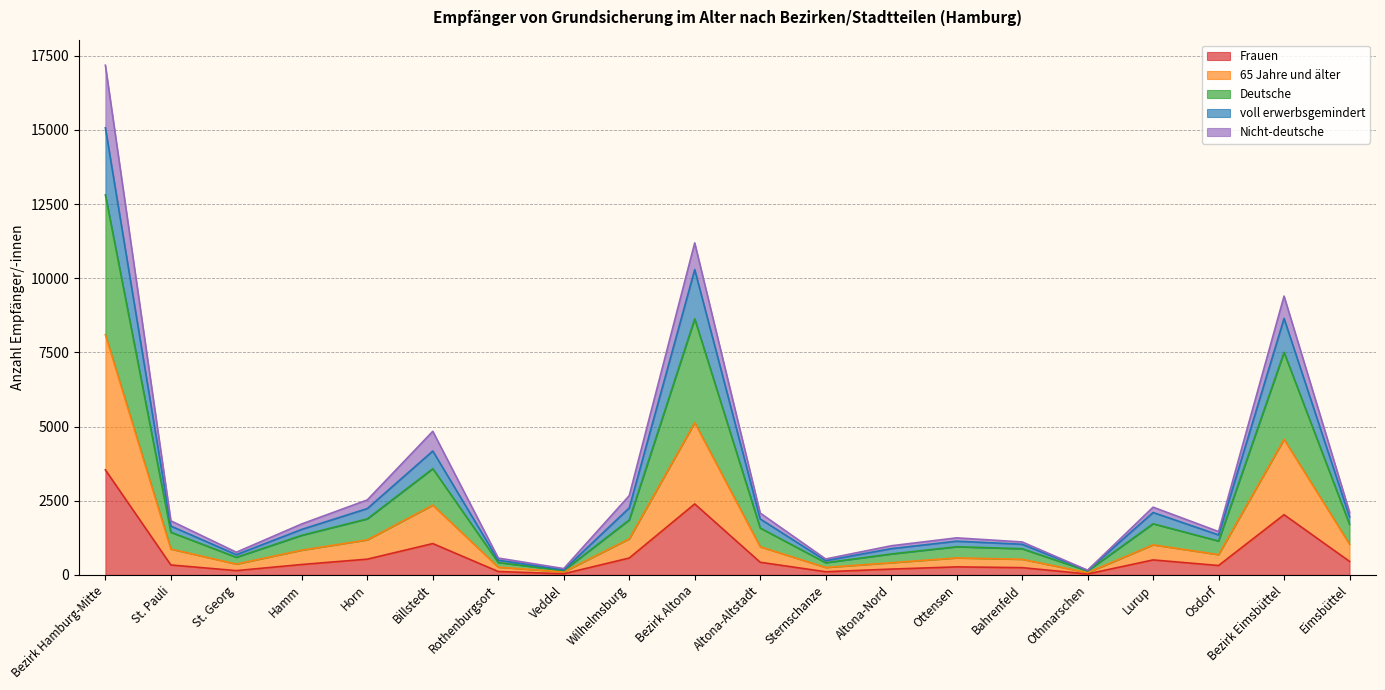

What is the smallest value displayed?

32